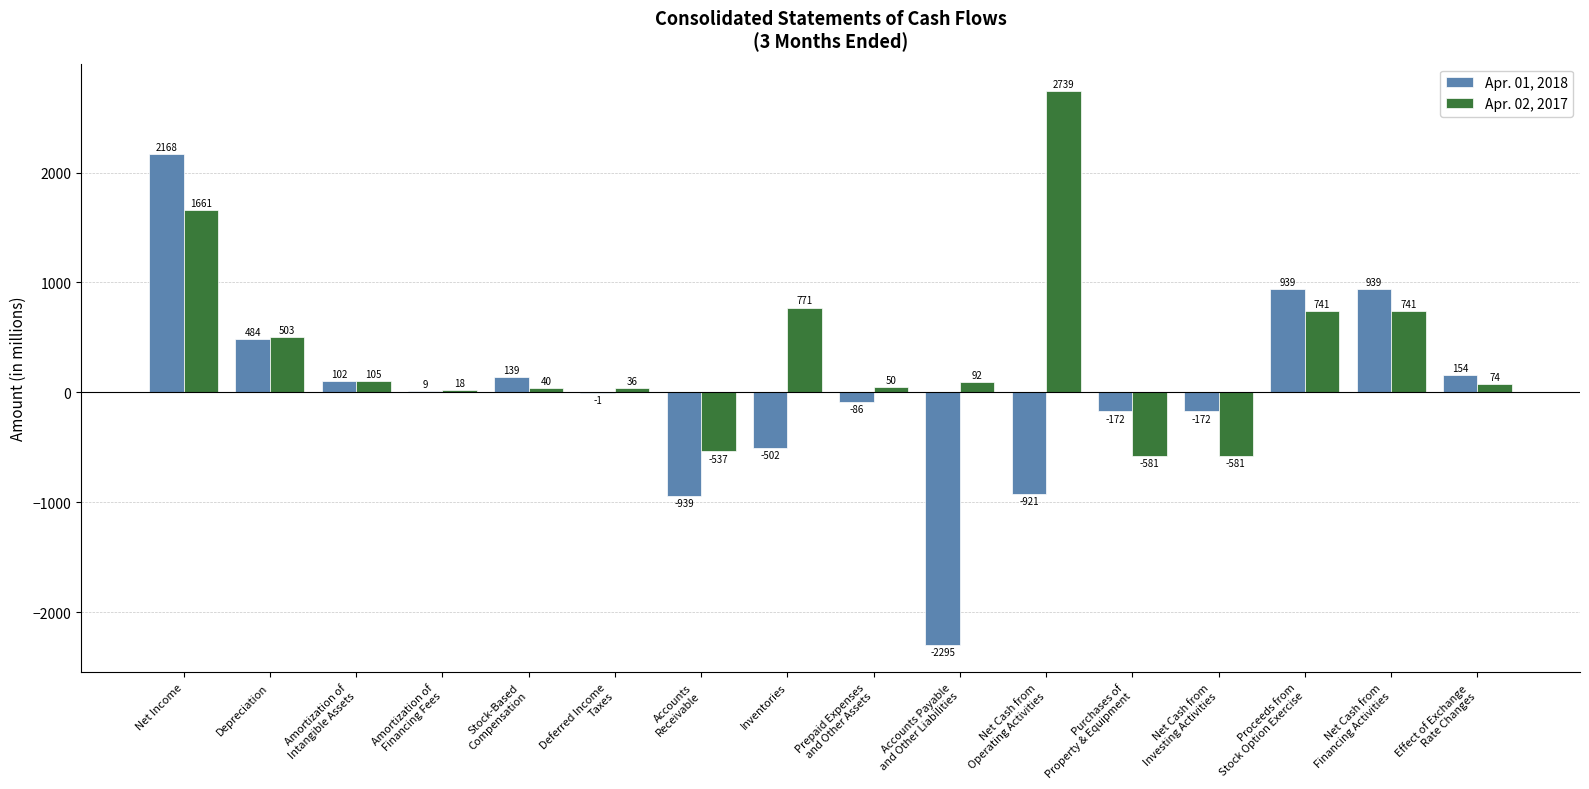

Where does the Apr. 02, 2017 series first go above 92?

Net Income